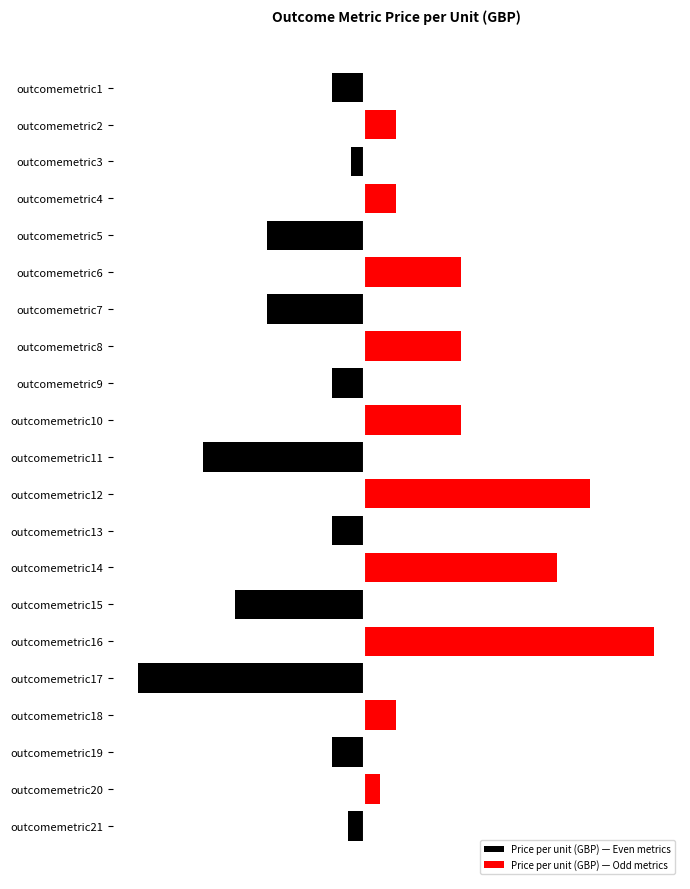

Is the value of Price per unit (GBP) — Odd metrics at outcomemetric18 greater than the value of Price per unit (GBP) — Even metrics at outcomemetric12?

Yes